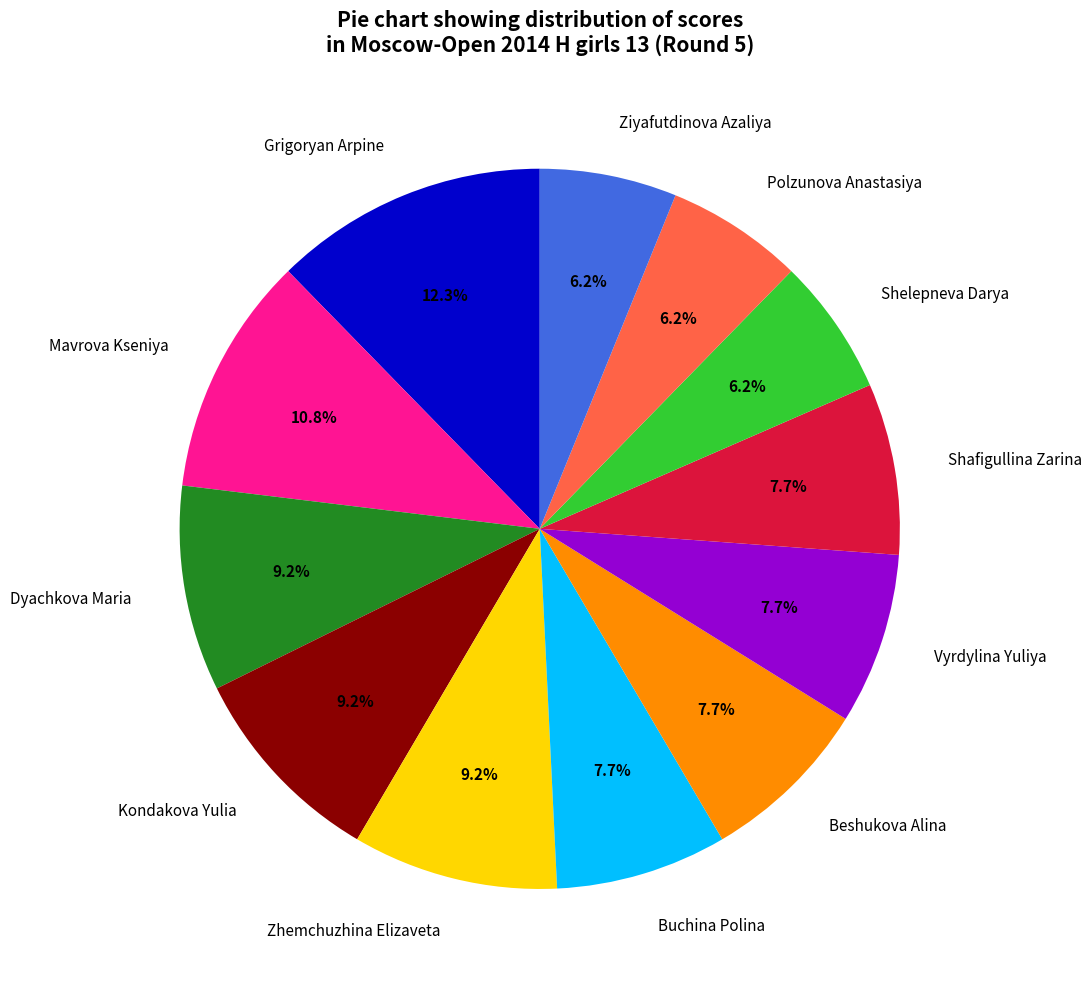

Is there any slice that represents more than half of the pie?

No